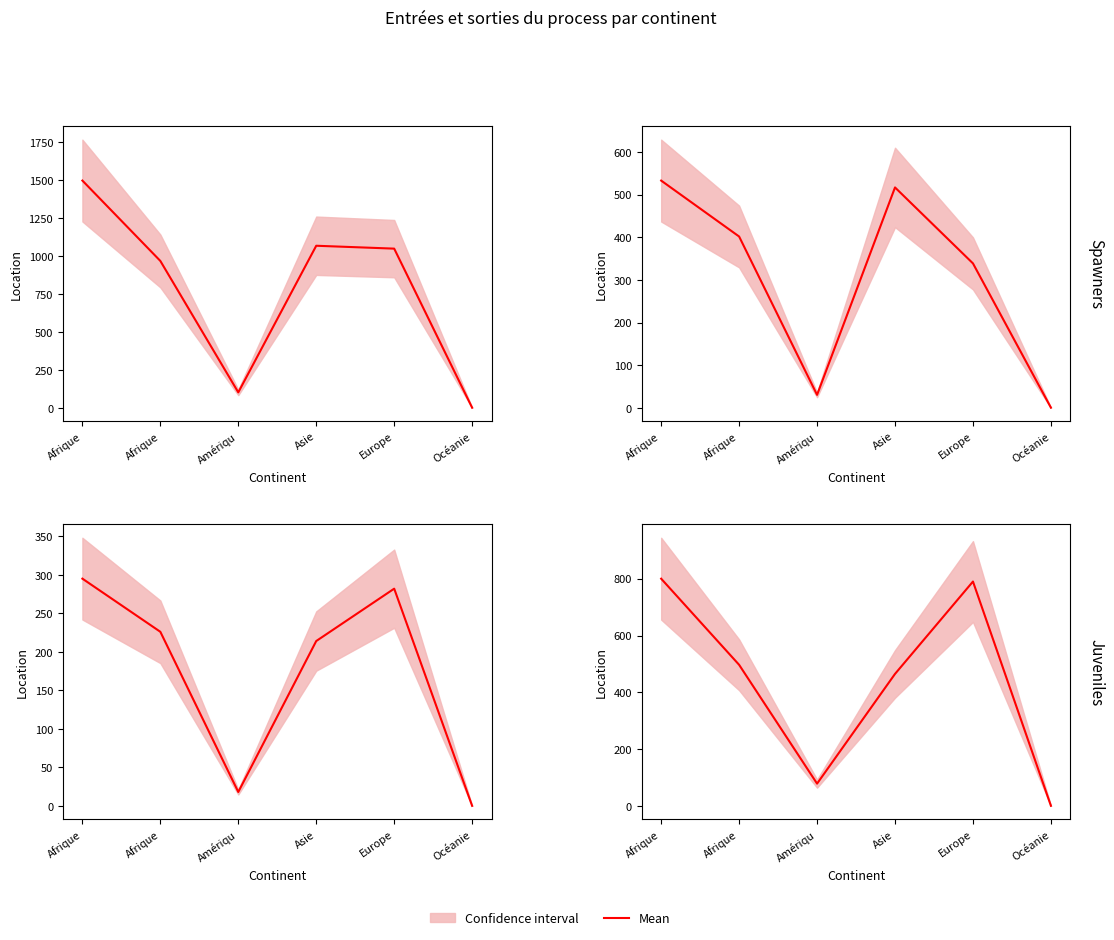

How many data points in Nouvelles demandes (SaR Org) (mean) are above 1048?

2